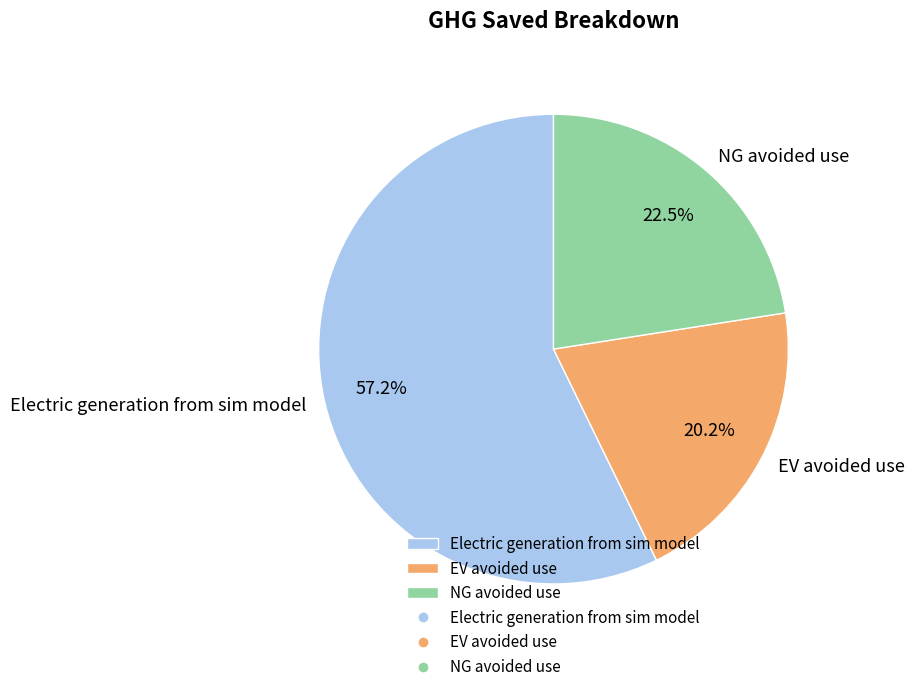

What percentage is NOT represented by NG avoided use?

77.5%